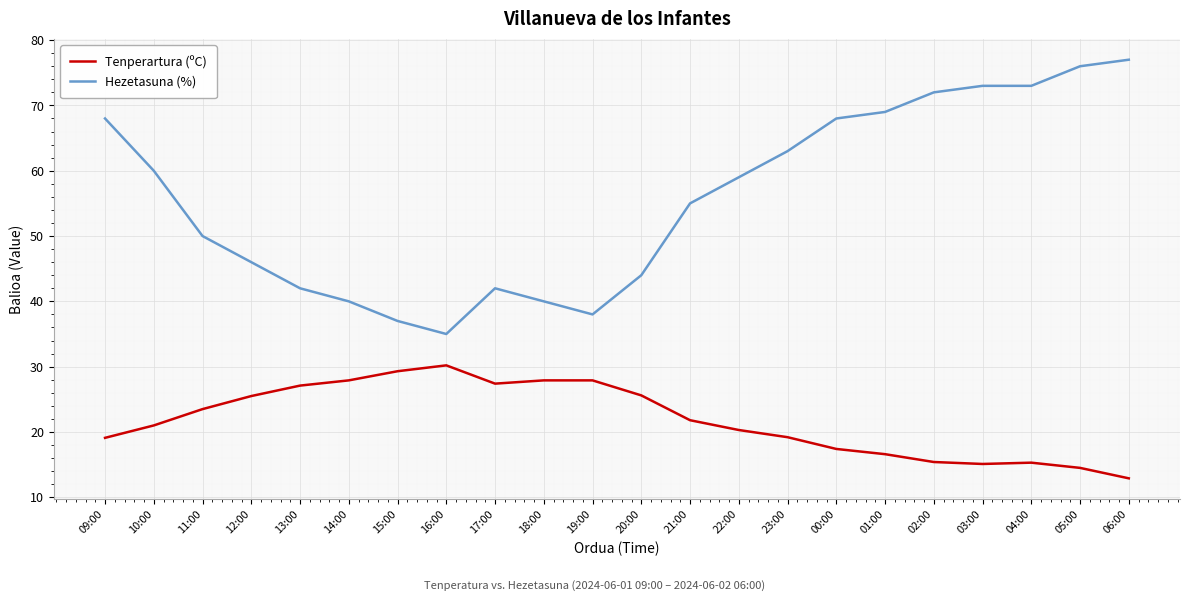

At which category does the chart reach its peak across all series?

06:00